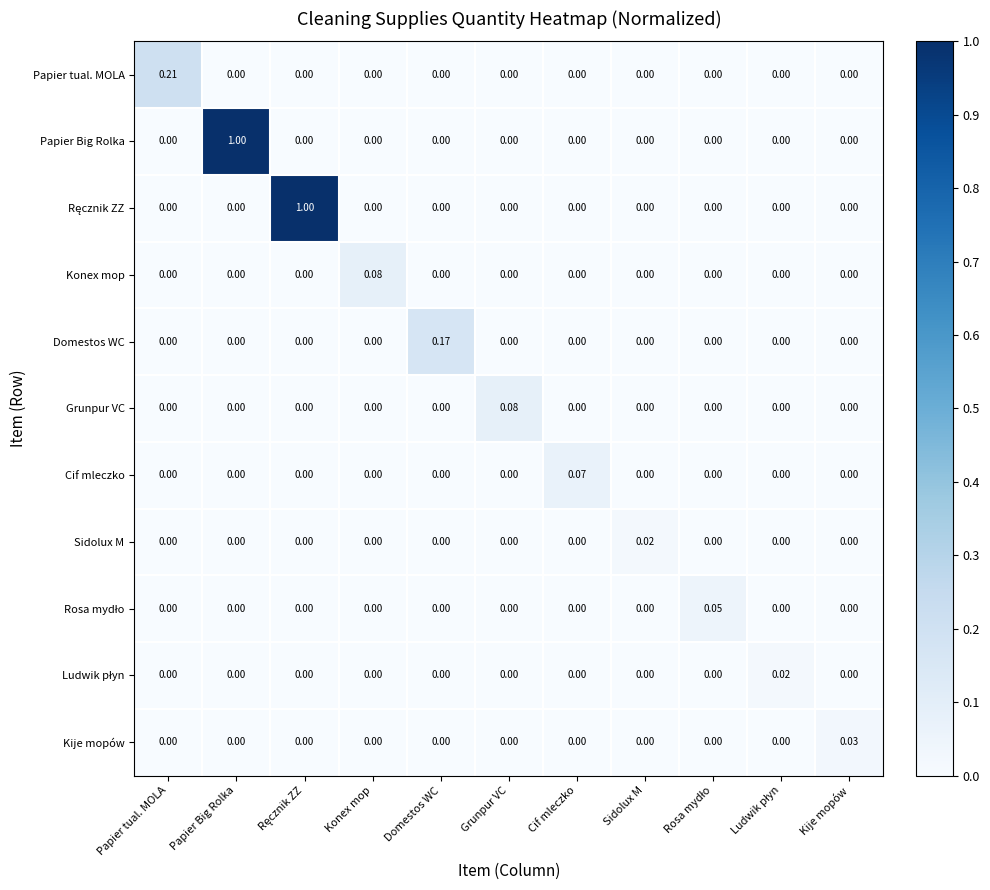

Between Konex mop and Domestos WC, which series saw the biggest shift?

Domestos WC